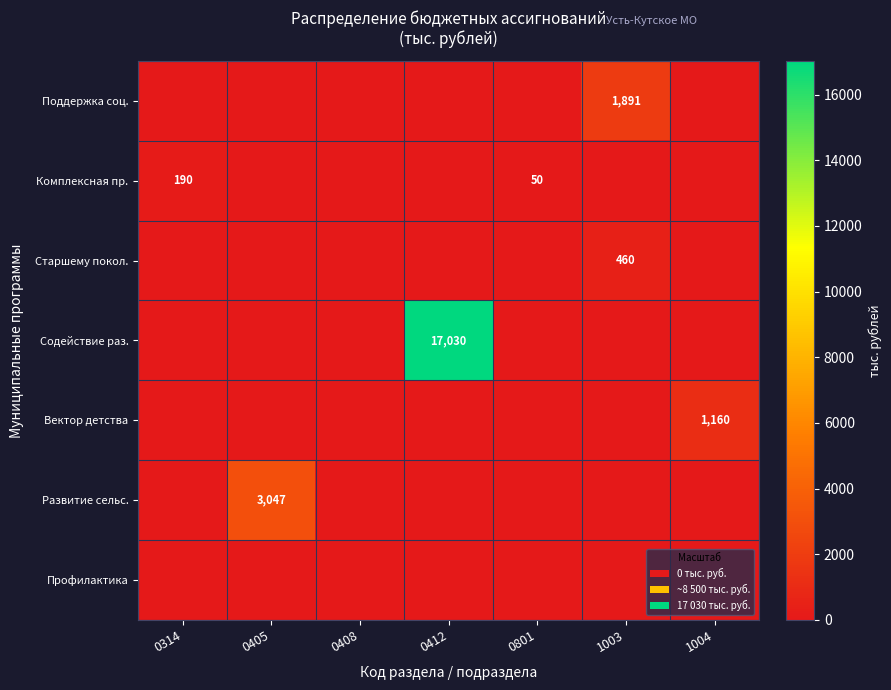

Is it true that Комплексная пр. equals 190 at 0314?

True